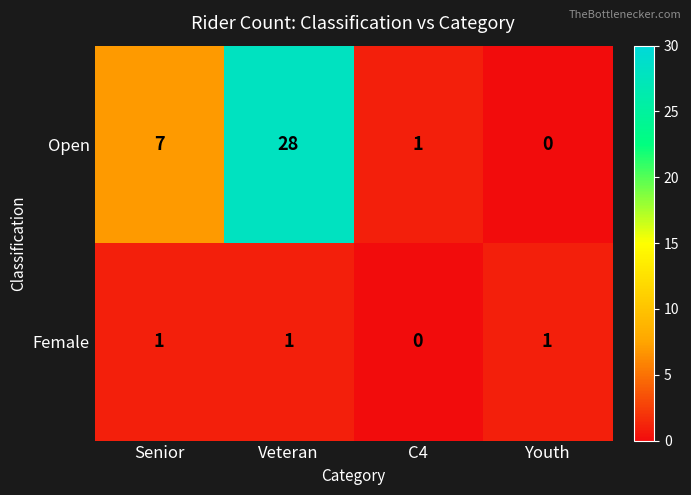

Count the number of data series in this chart.

2